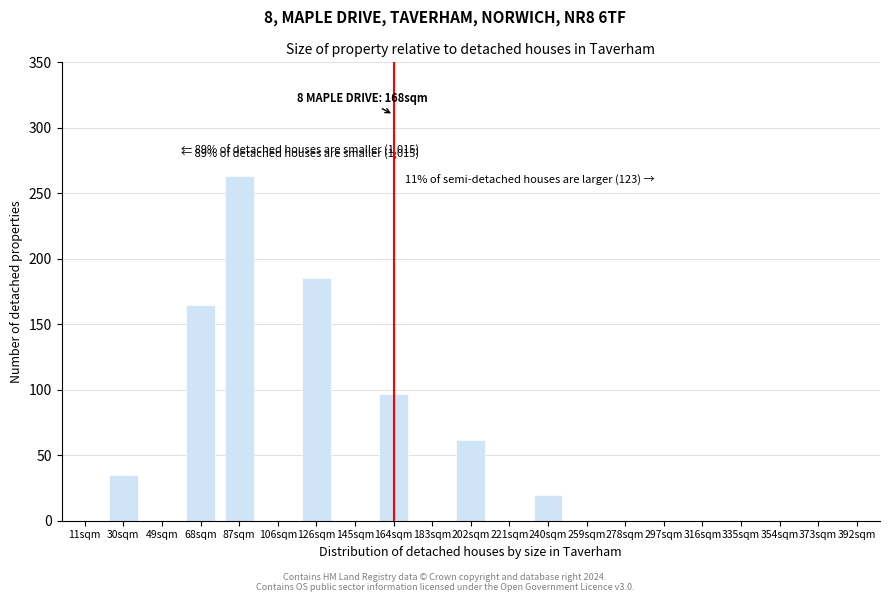

Reading left to right, extract all data points from this chart.

11sqm=0	30sqm=35	49sqm=0	68sqm=165	87sqm=263	106sqm=0	126sqm=185	145sqm=0	164sqm=97	183sqm=0	202sqm=62	221sqm=0	240sqm=20	259sqm=0	278sqm=0	297sqm=0	316sqm=0	335sqm=0	354sqm=0	373sqm=0	392sqm=0